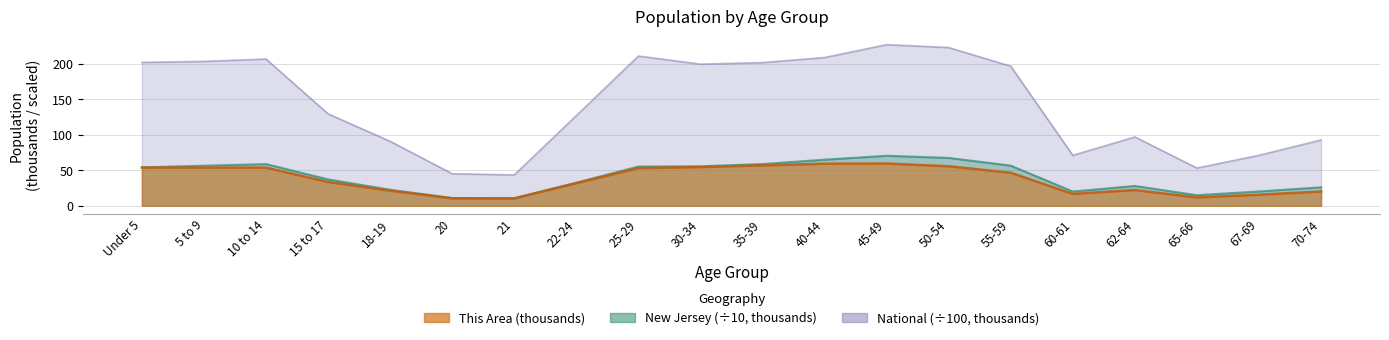

In National, how many points are lower than both neighbors (excluding endpoints)?

4